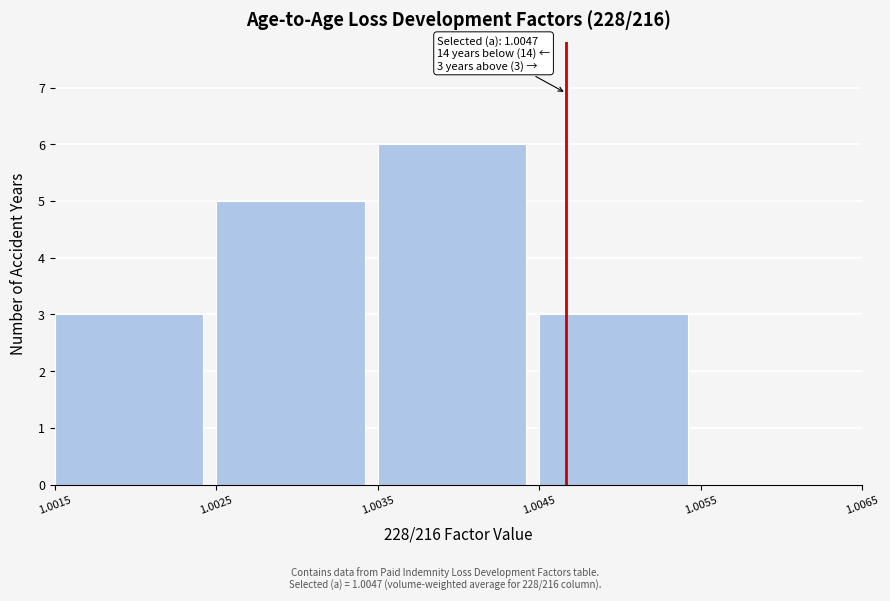

Which range on the x-axis has the tallest bar?

1.0035 to 1.0045